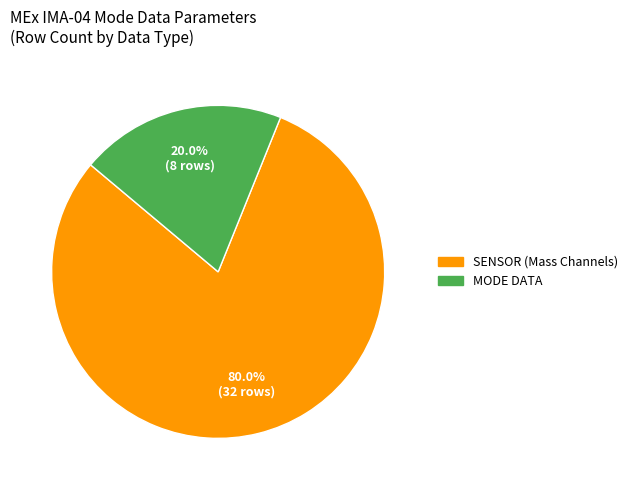

How many segments does this pie chart have?

2